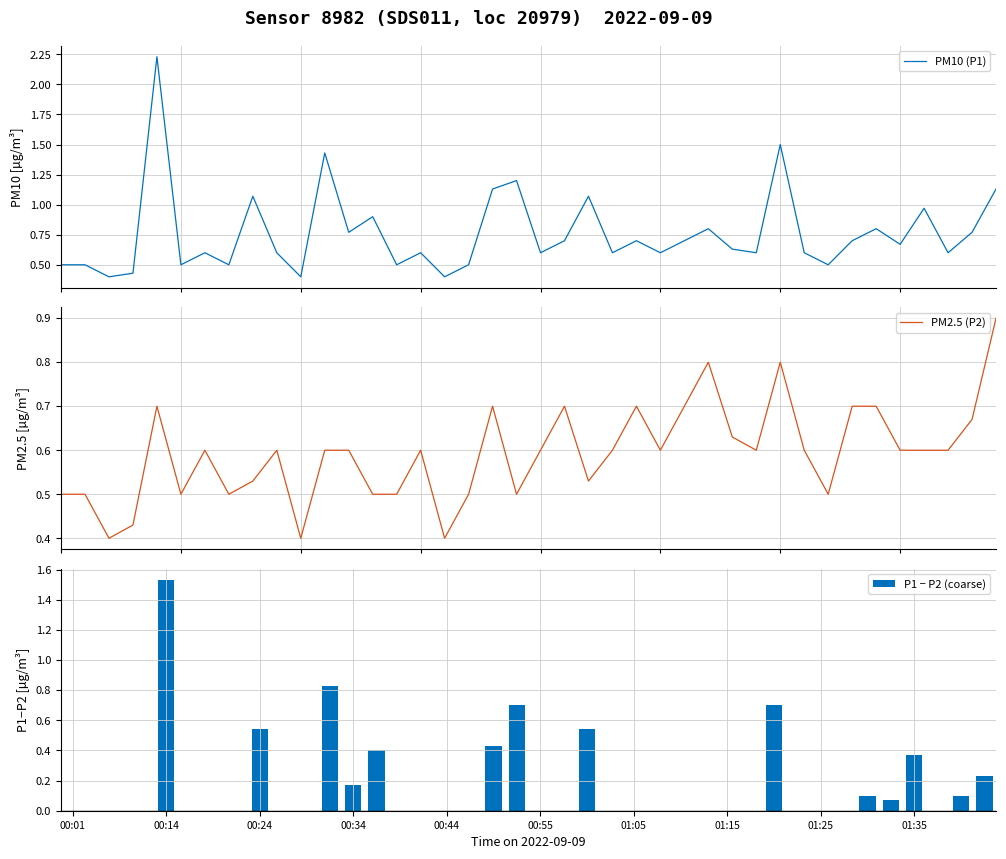

What is the difference between the PM10 (P1) values at 33 and 00:55?

0.2